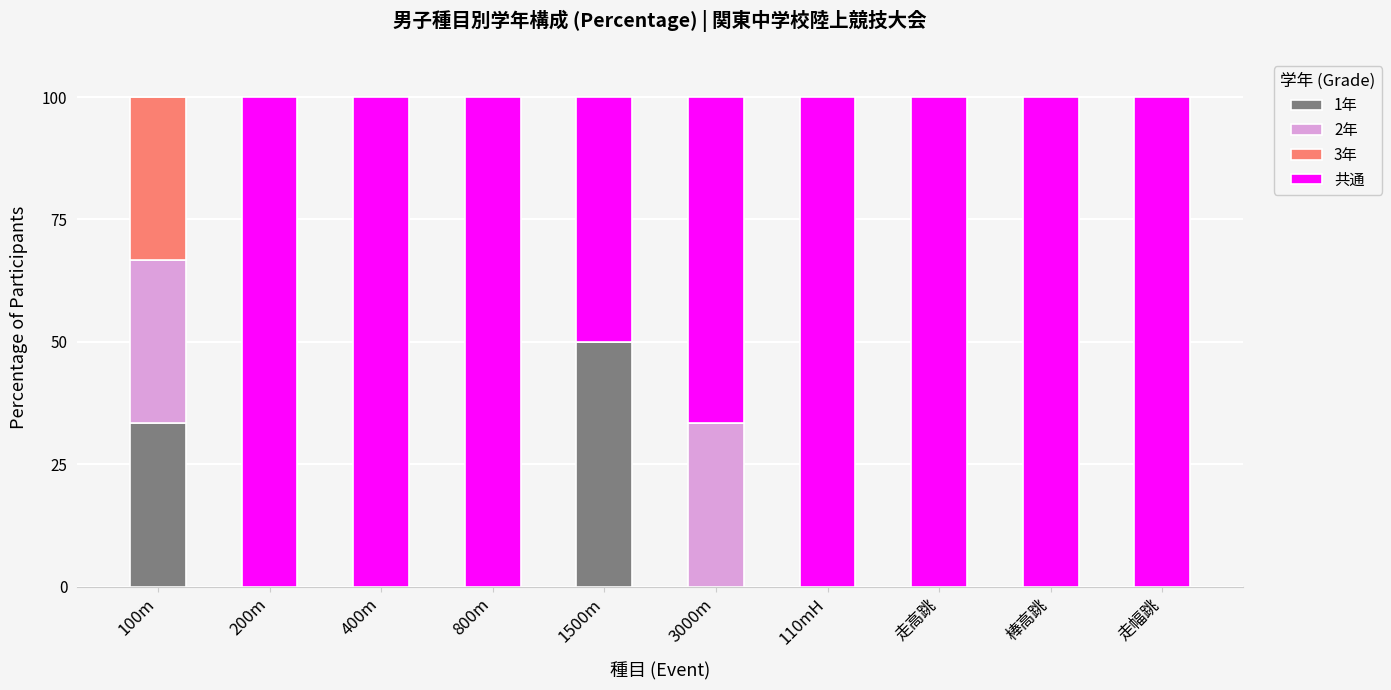

What is the total value across all series at 100m?

100.0